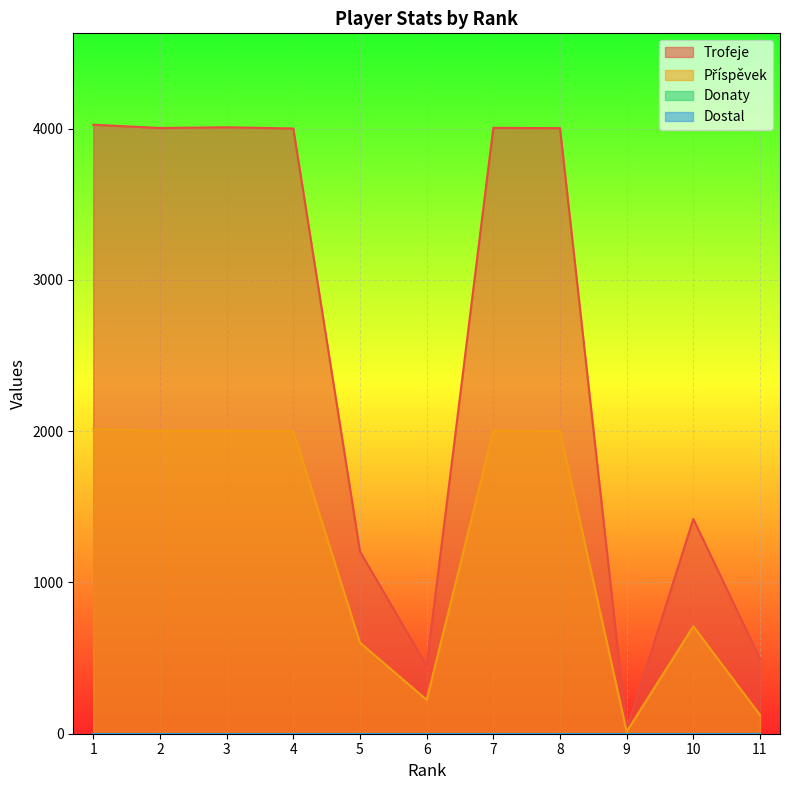

Which category has the lowest value in the Trofeje series?

9